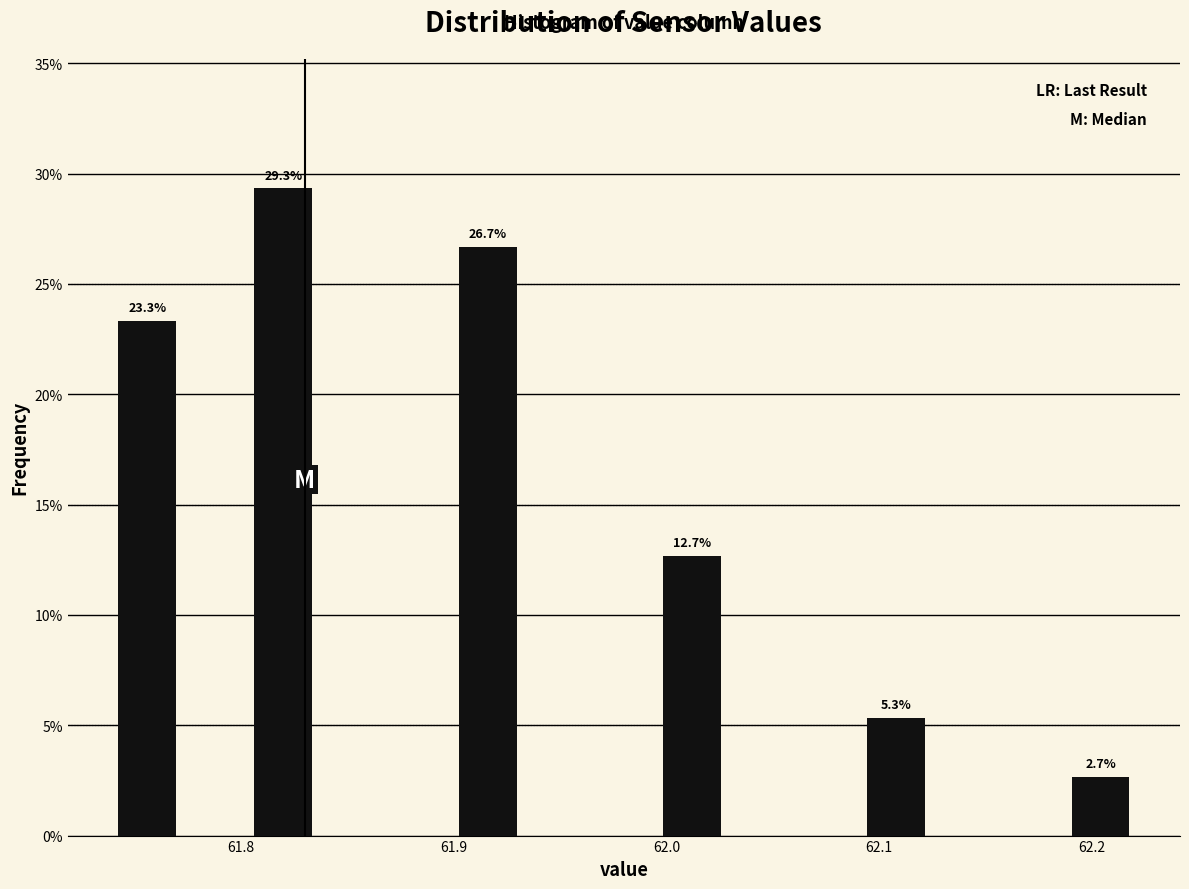

Read against the x-axis, roughly where is the centre of the tallest bar?

61.82